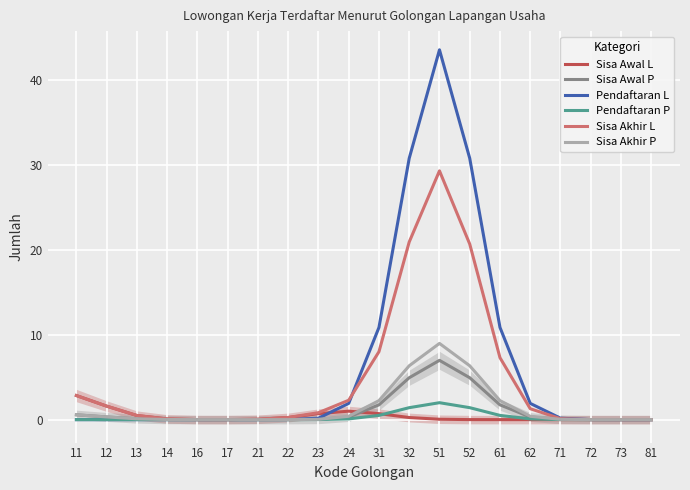

Which series has the largest total across all categories?

Pendaftaran L